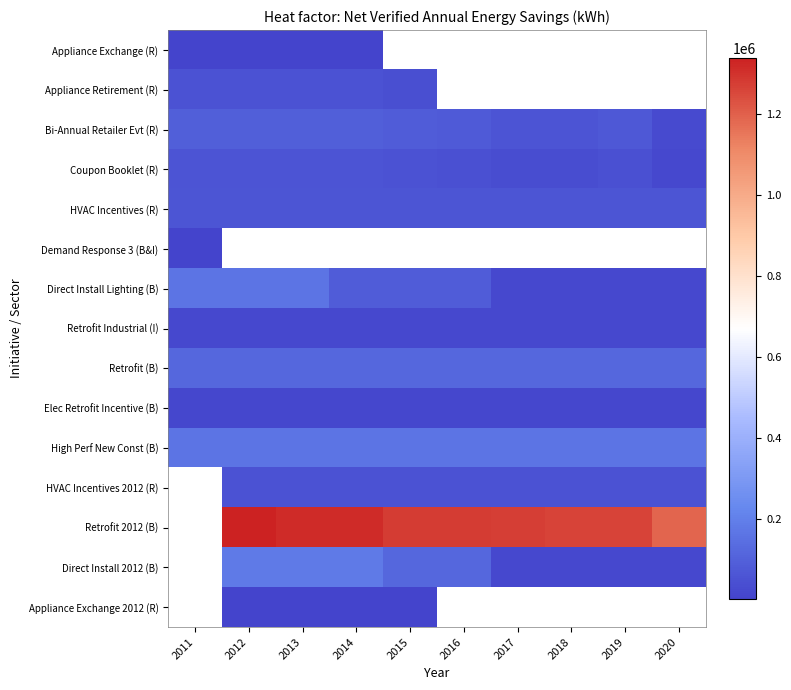

What is the average value of the Bi-Annual Retailer Evt (R) series?

72020.5